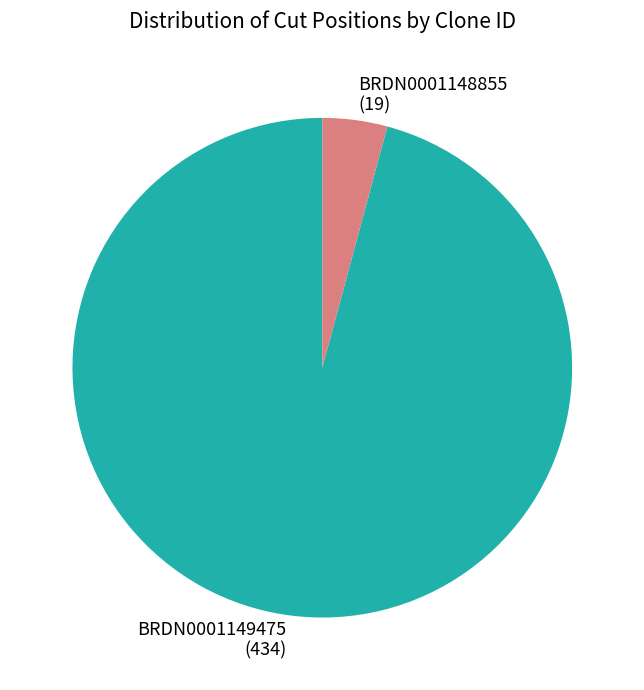

Do BRDN0001149475 (434) and BRDN0001148855 (19) together represent more than half of the pie?

Yes